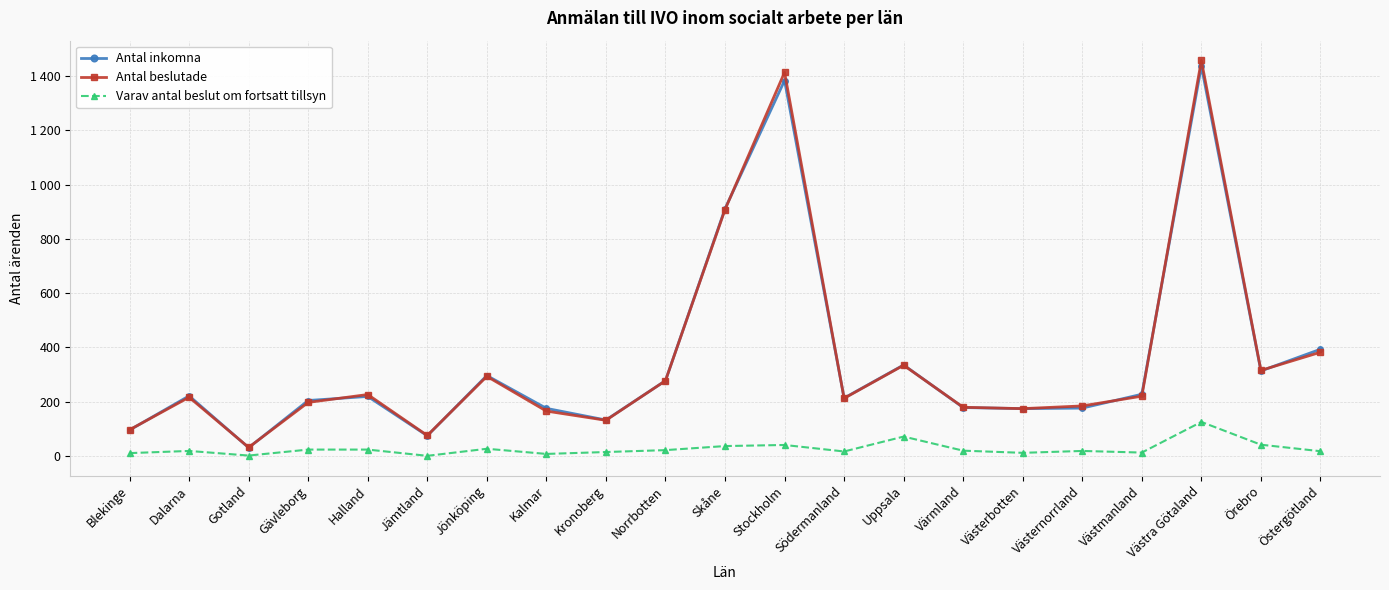

What is the sum of the Antal beslutade values at Jönköping and Halland?

519